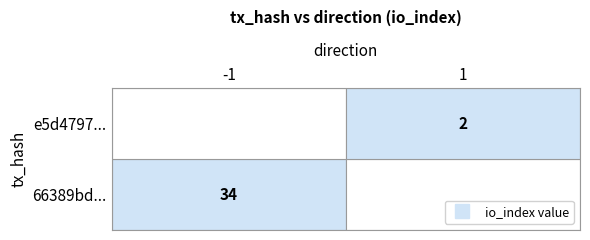

Rank the series by their average value, from highest to lowest.

66389bd480573faf0a2d9bfceb7a7aad190df21, e5d479710bb172050e1a1945634ef6f2ca8a5bd